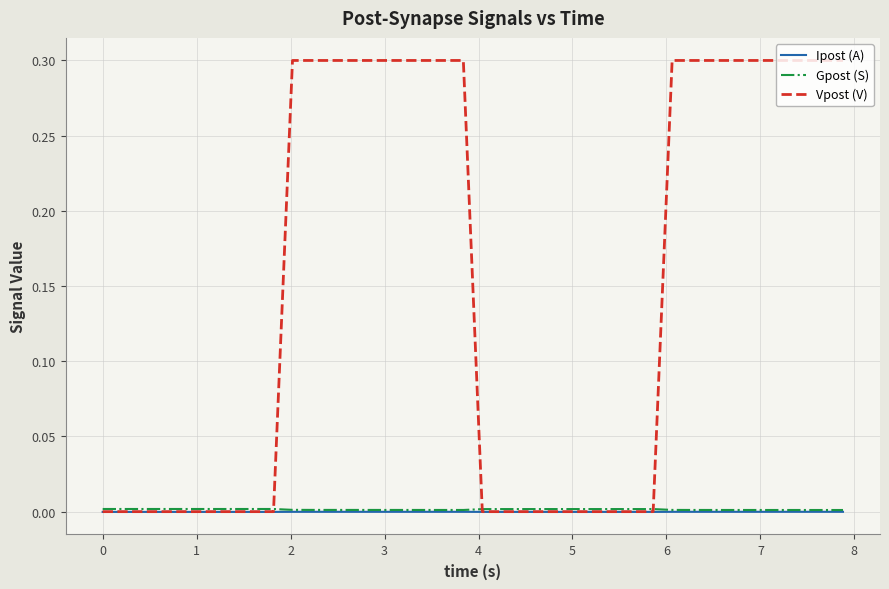

Which series has the widest spread of values?

Vpost (V)